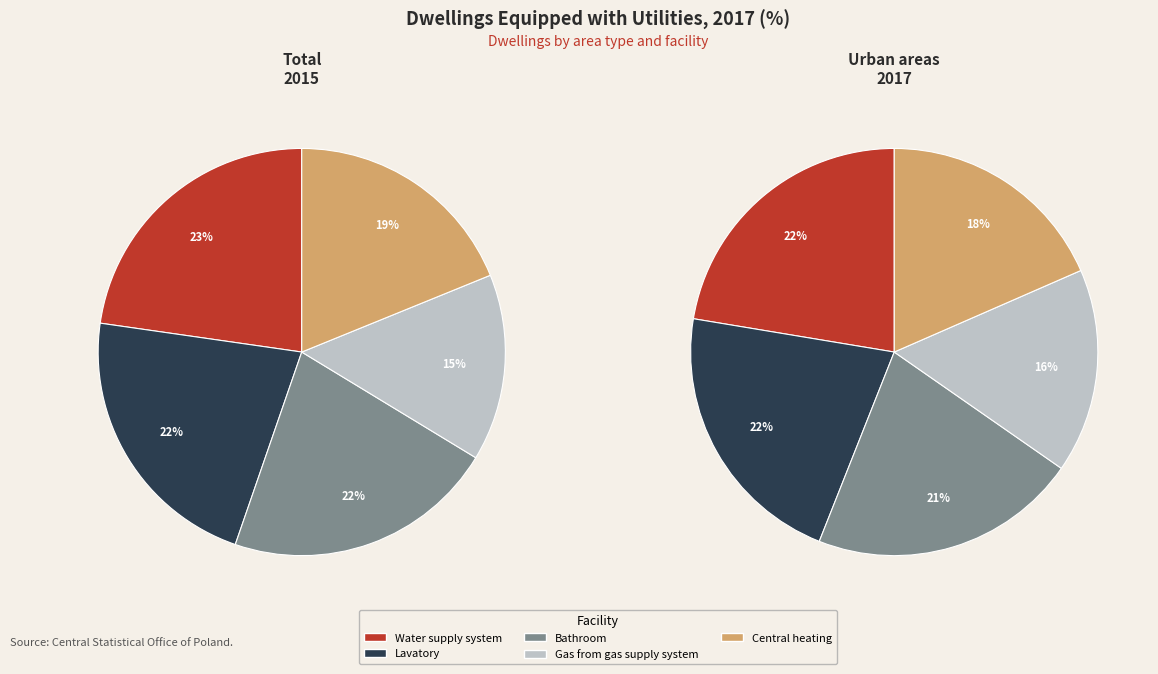

Is there a majority slice in this chart?

No